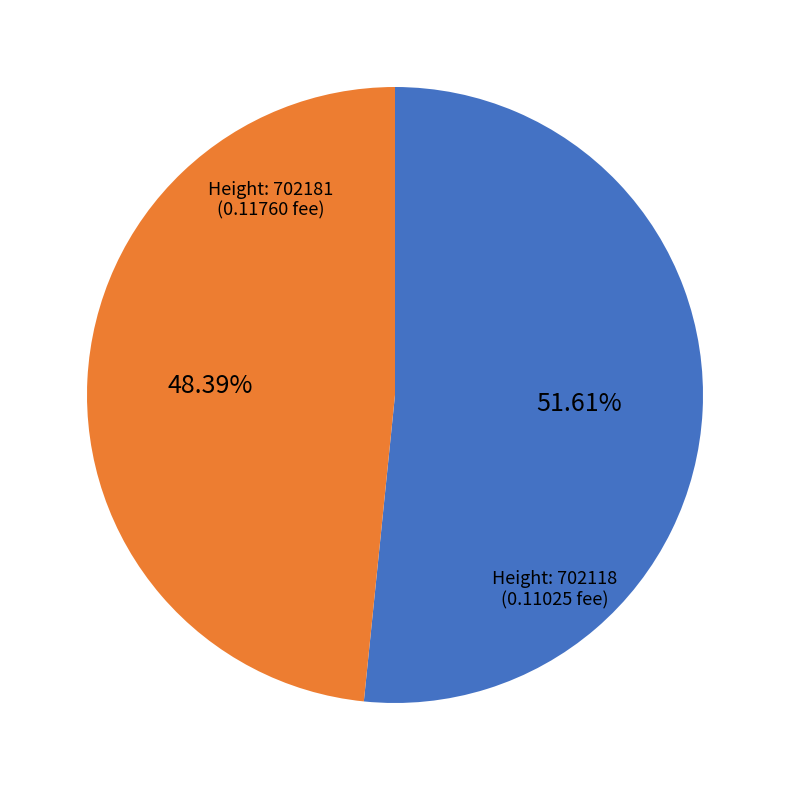

Does any single category account for the majority?

Yes